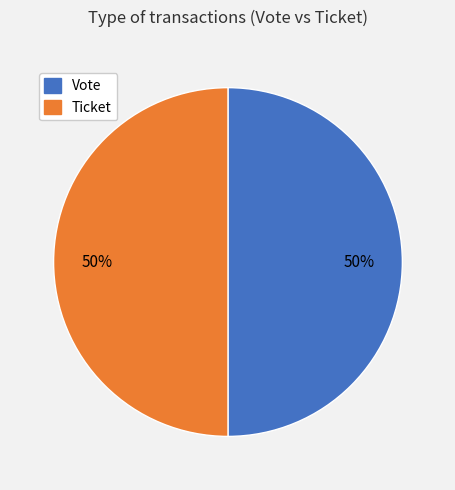

The Vote slice represents 36% of the pie. True or false?

False